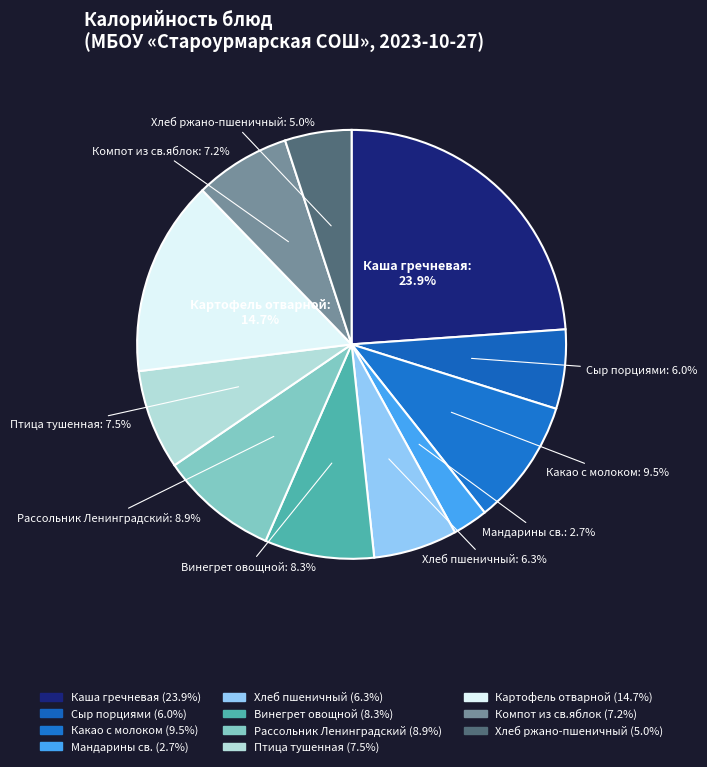

True or false: Рассольник Ленинградский accounts for 18% of the total.

False